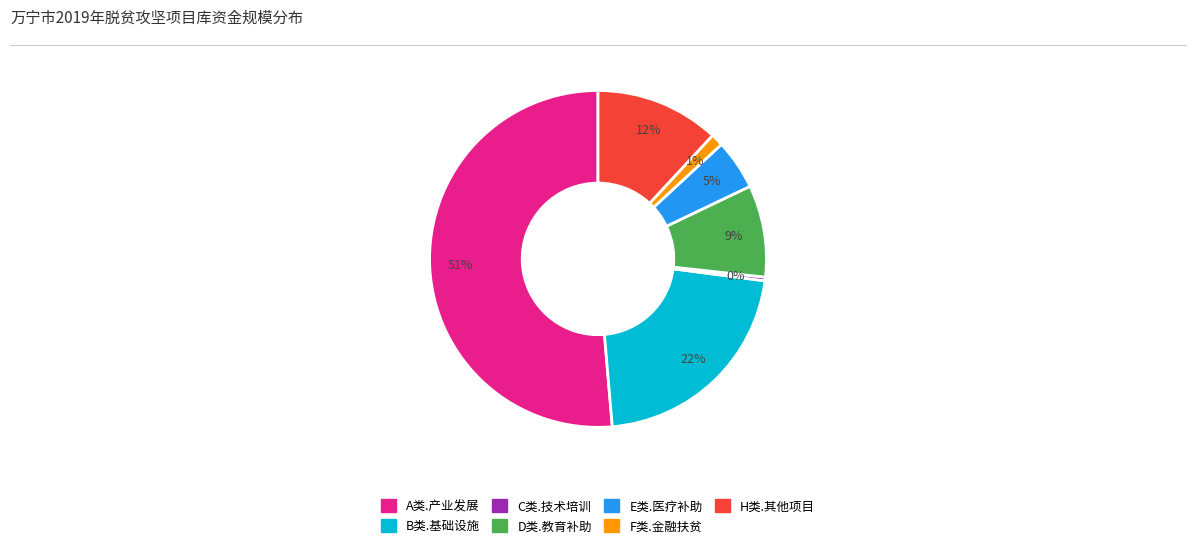

Which slice represents more than half of the pie?

A类.产业发展